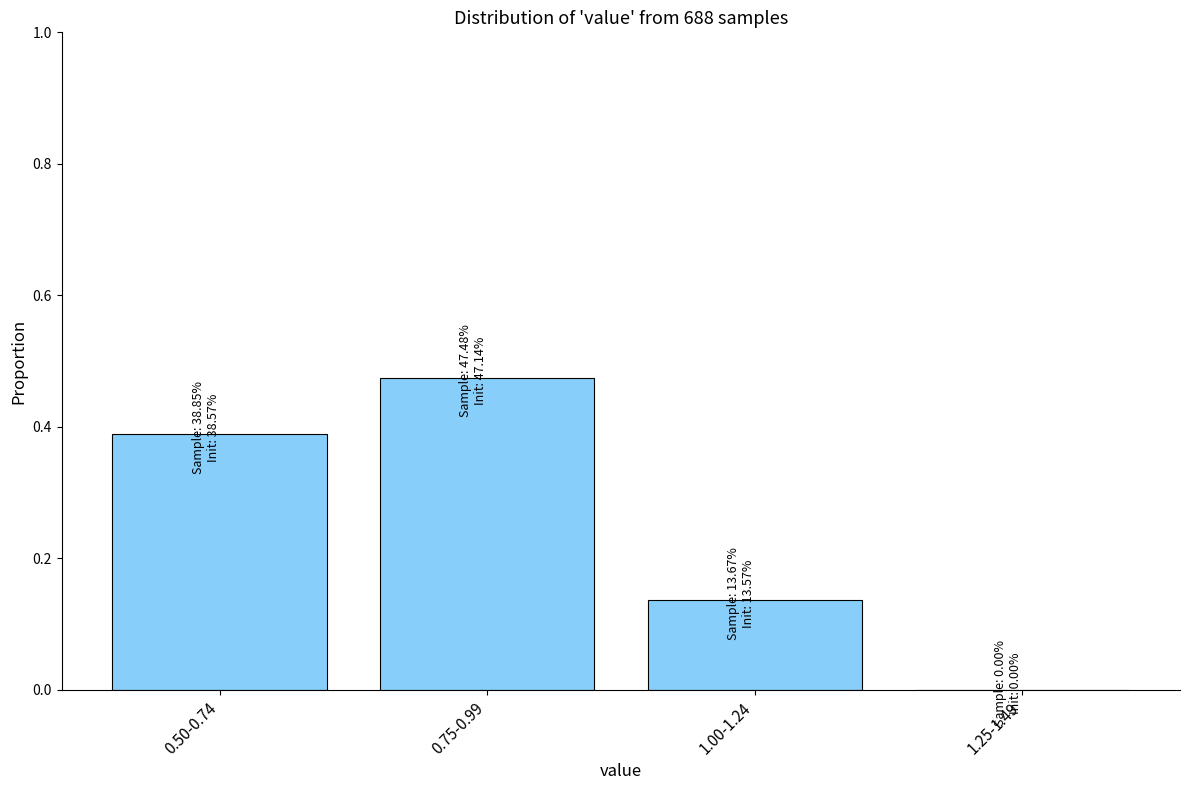

What is the sum of the values at 0.50-0.74 and 0.75-0.99?

0.9